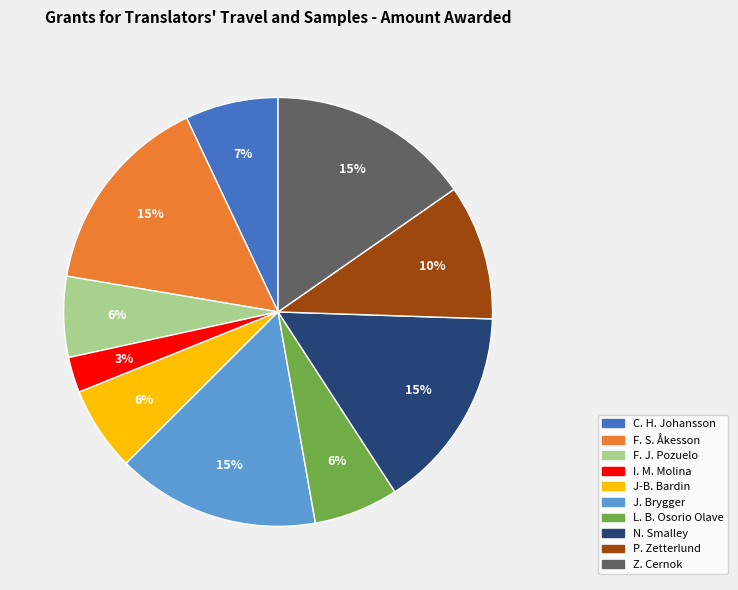

Is there any slice that represents more than half of the pie?

No